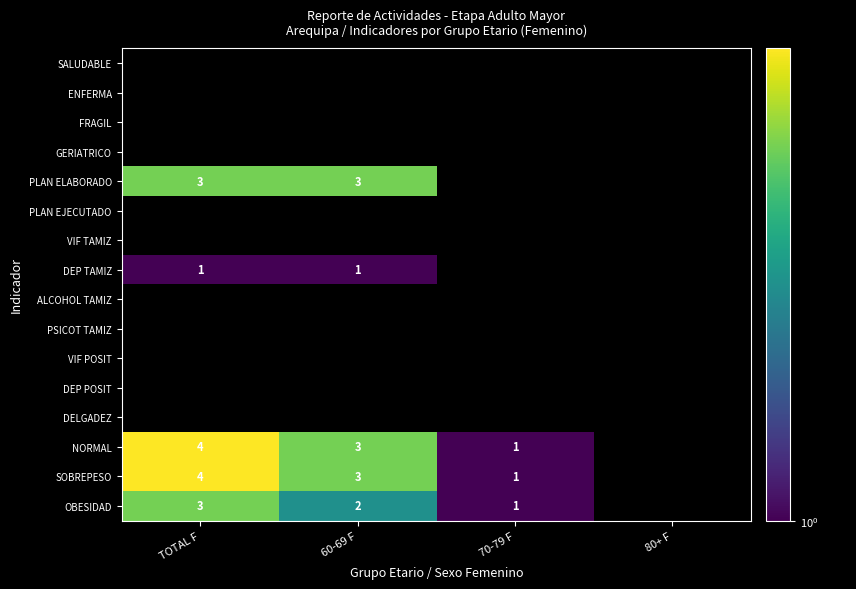

Is it true that OBESIDAD equals 2 at 60-69 F?

True